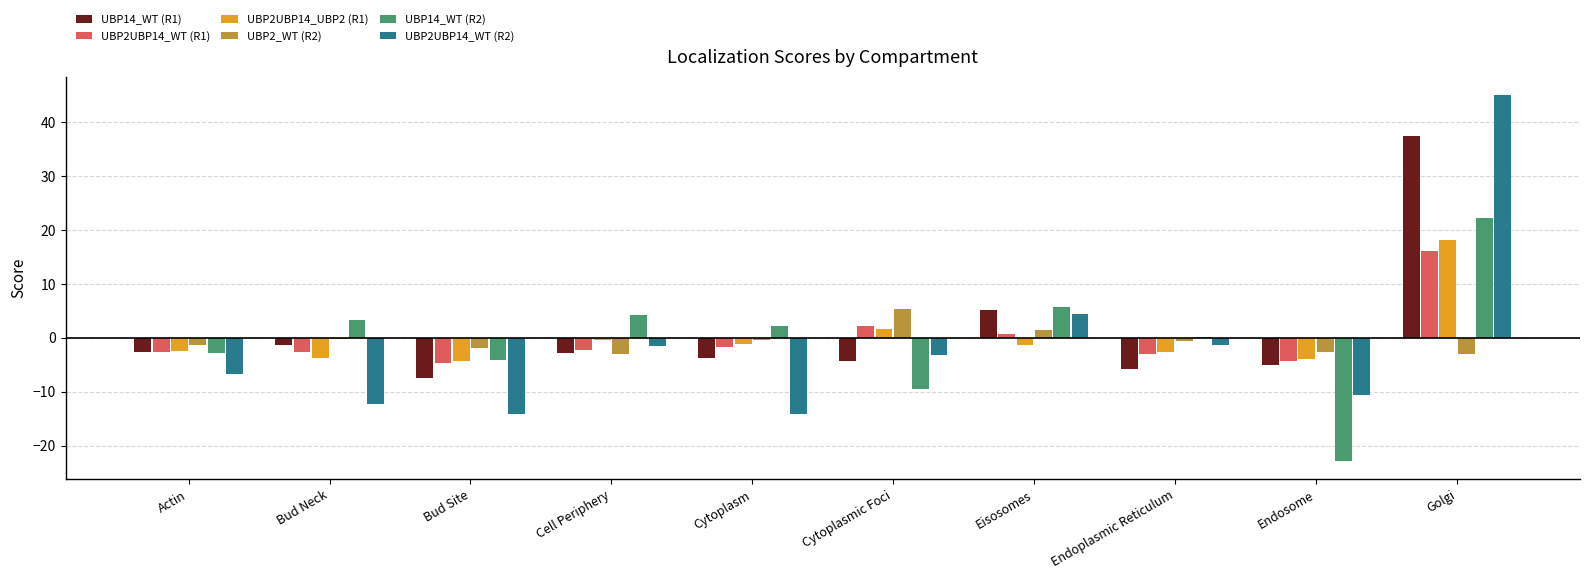

Which series has the widest spread of values?

UBP2UBP14_WT (R2)